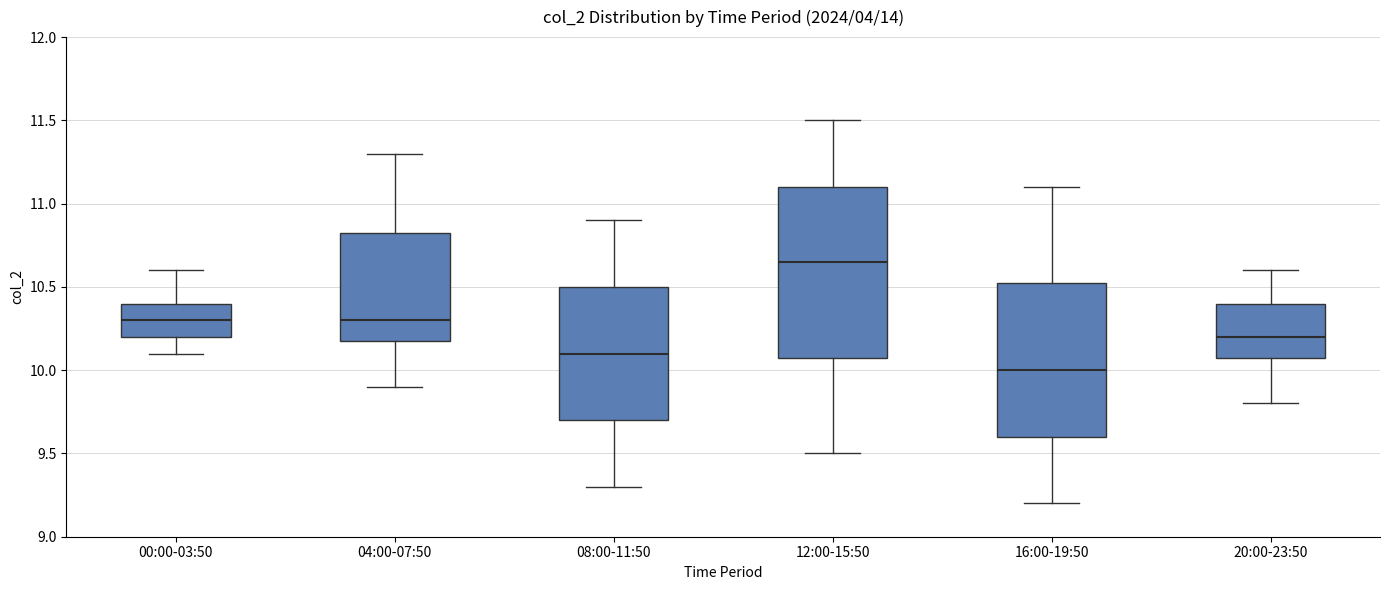

Which box has the highest median line?

12:00-15:50